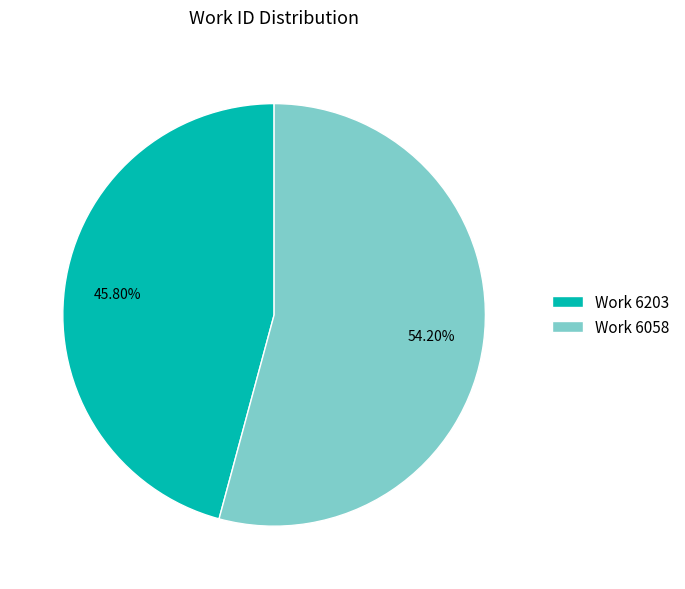

Between Work 6058 and Work 6203, which is larger?

Work 6058